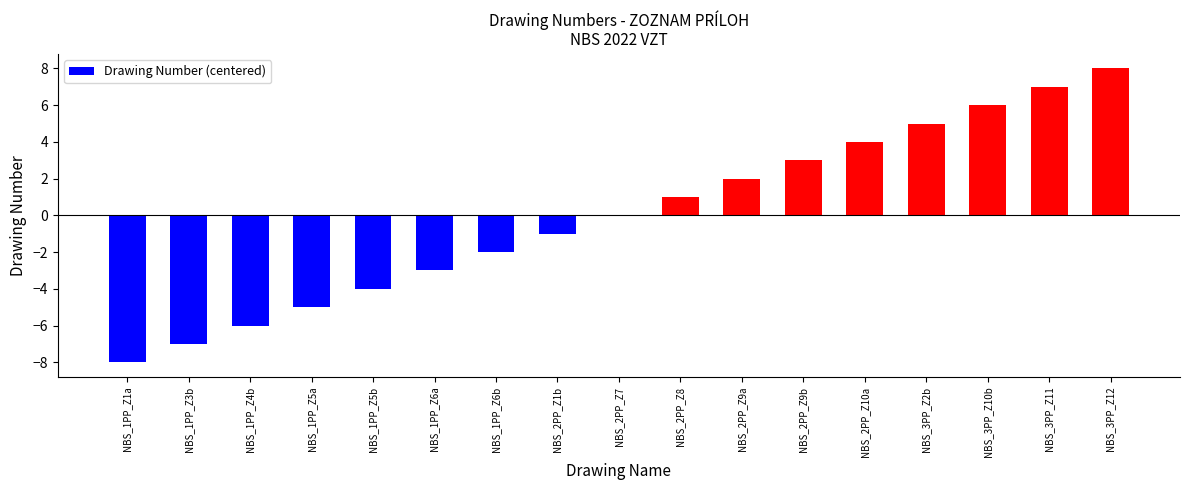

The chart shows a value of 6 at NBS_3PP_Z10b. True or false?

True